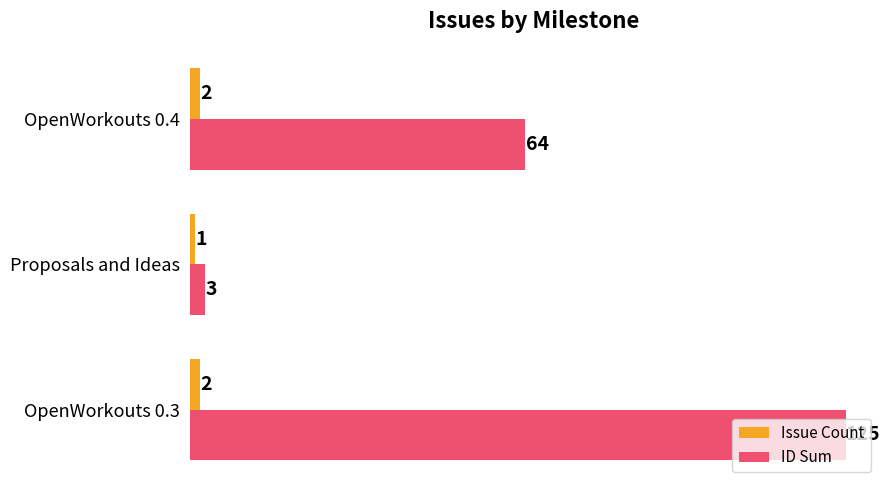

What is the difference between the highest and lowest values at OpenWorkouts 0.3?

123